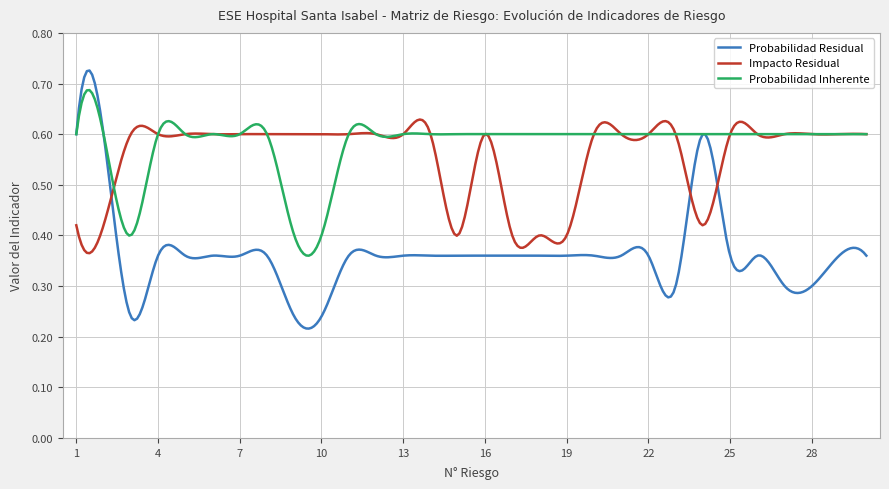

Rank the series by their maximum value, from lowest to highest.

Impacto Residual, Probabilidad Inherente, Probabilidad Residual